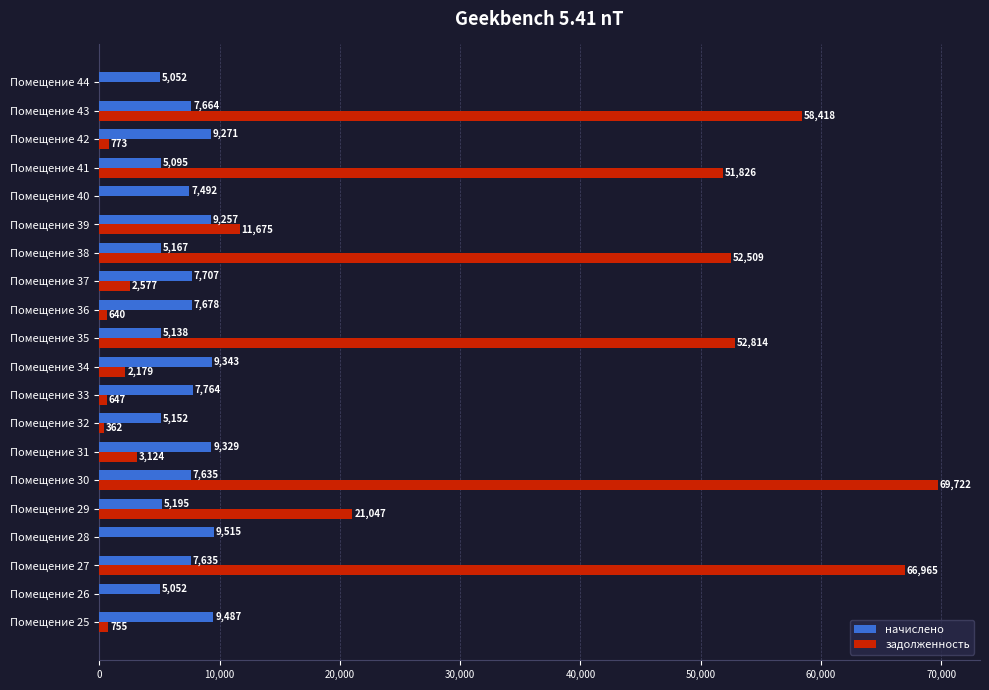

True or false: задолженность has a value of 21047.4 at Помещение 29.

True